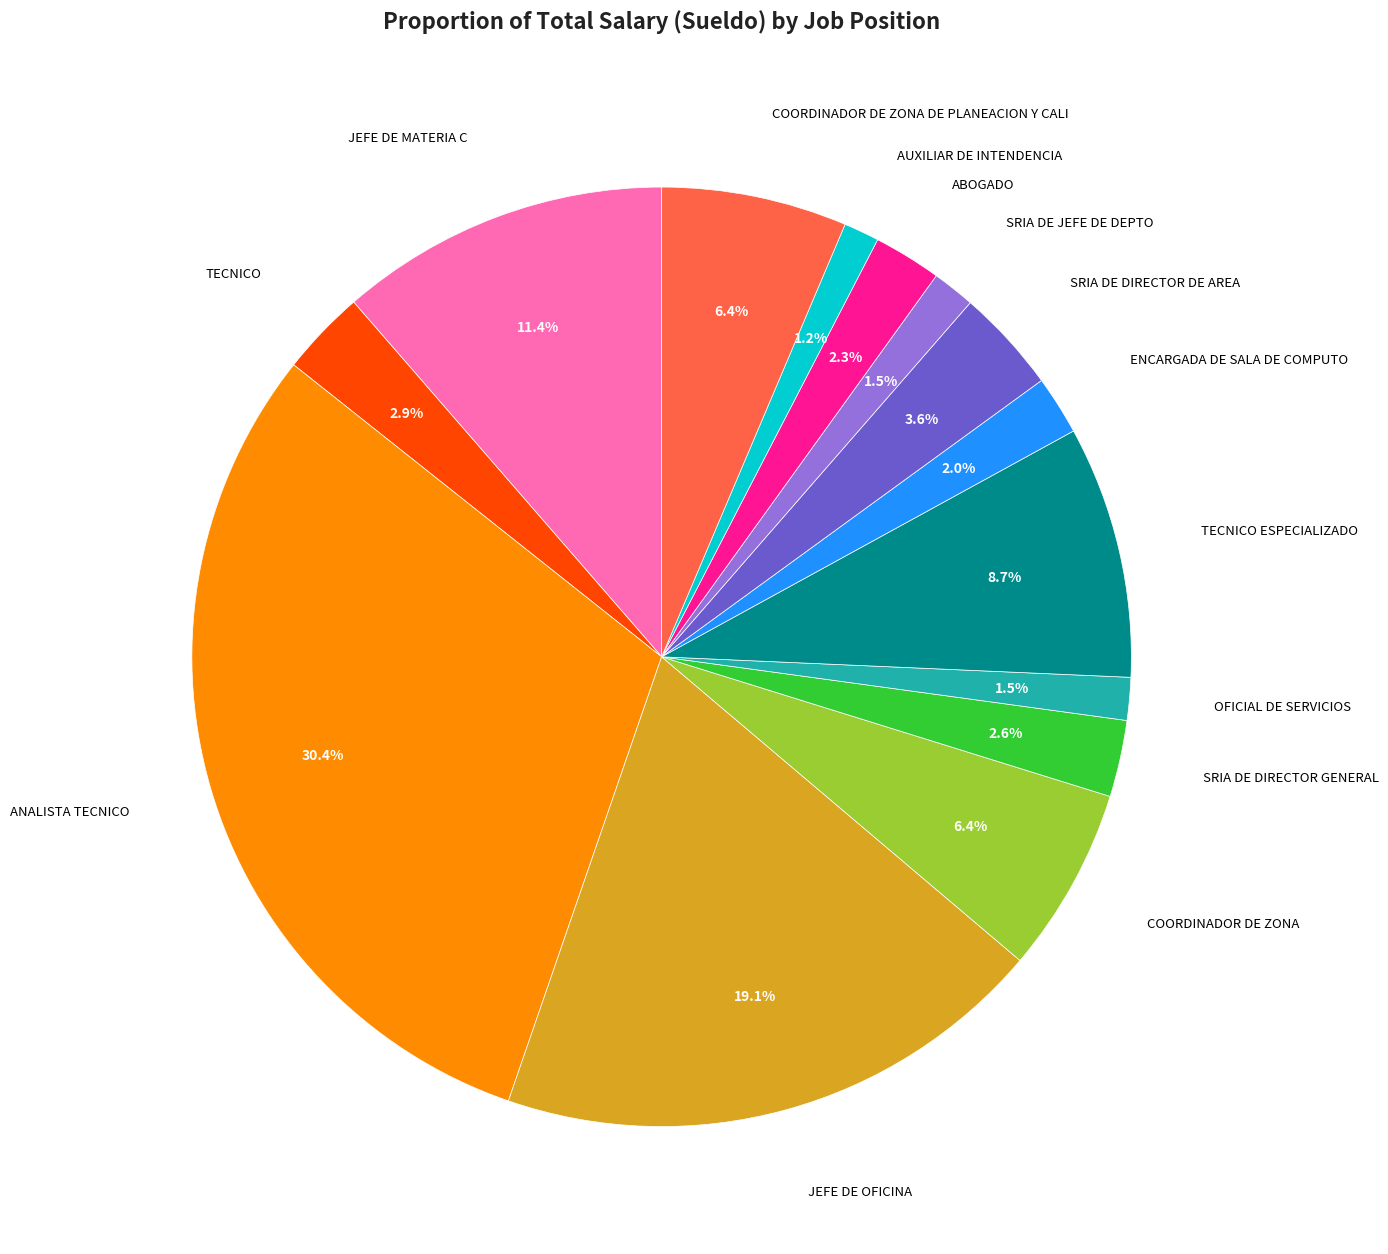

Does any single category account for the majority?

No